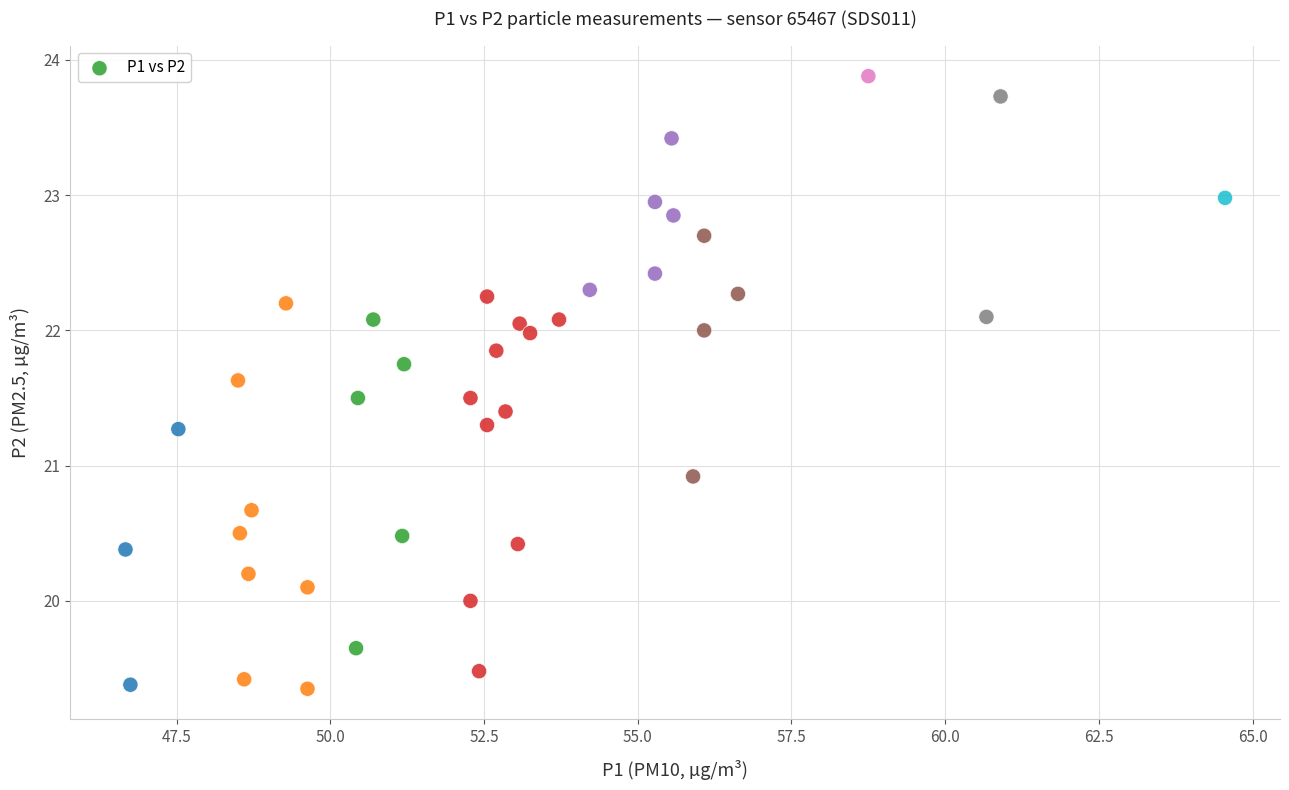

What Y value in the scatter plot is closest to 21?

20.9